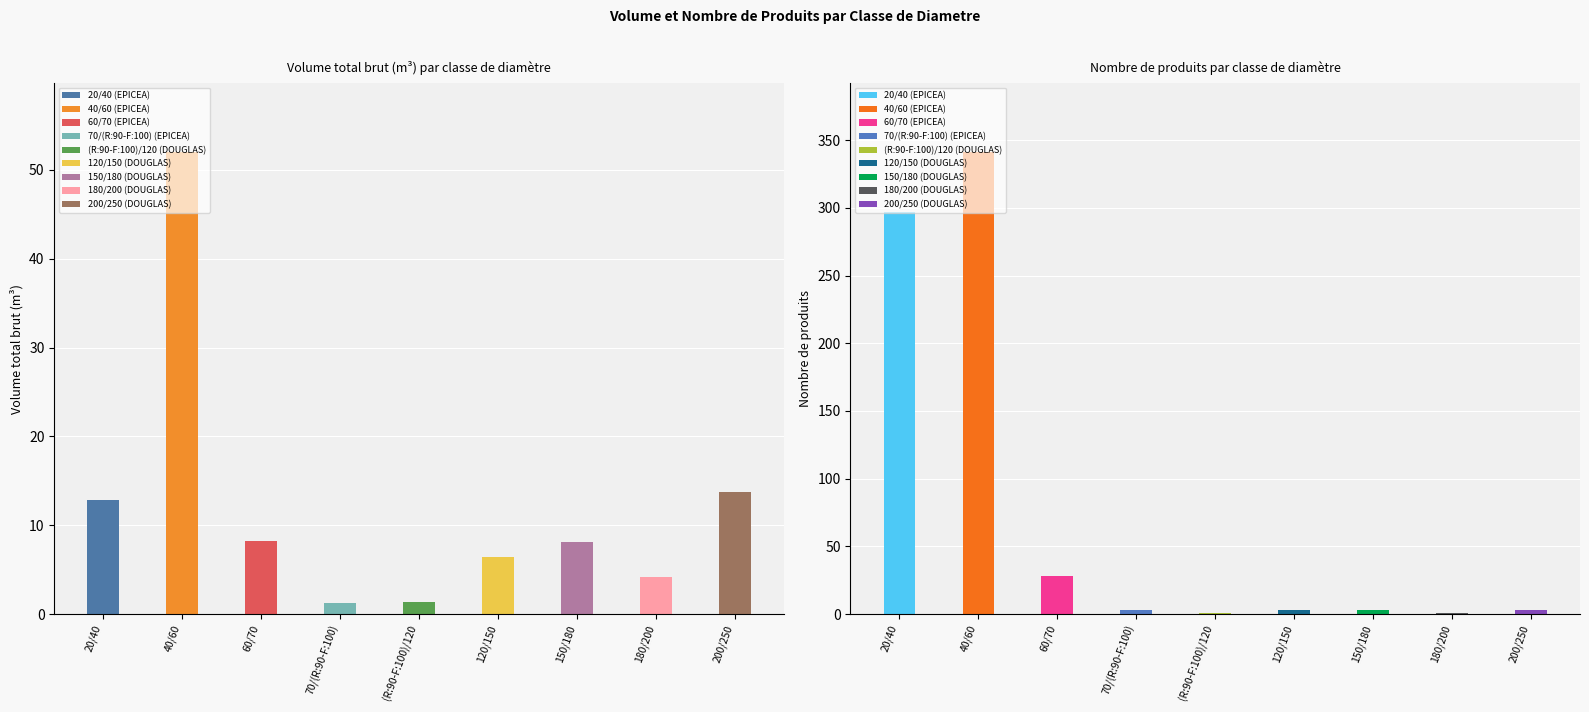

What position from the left is 200/250?

9